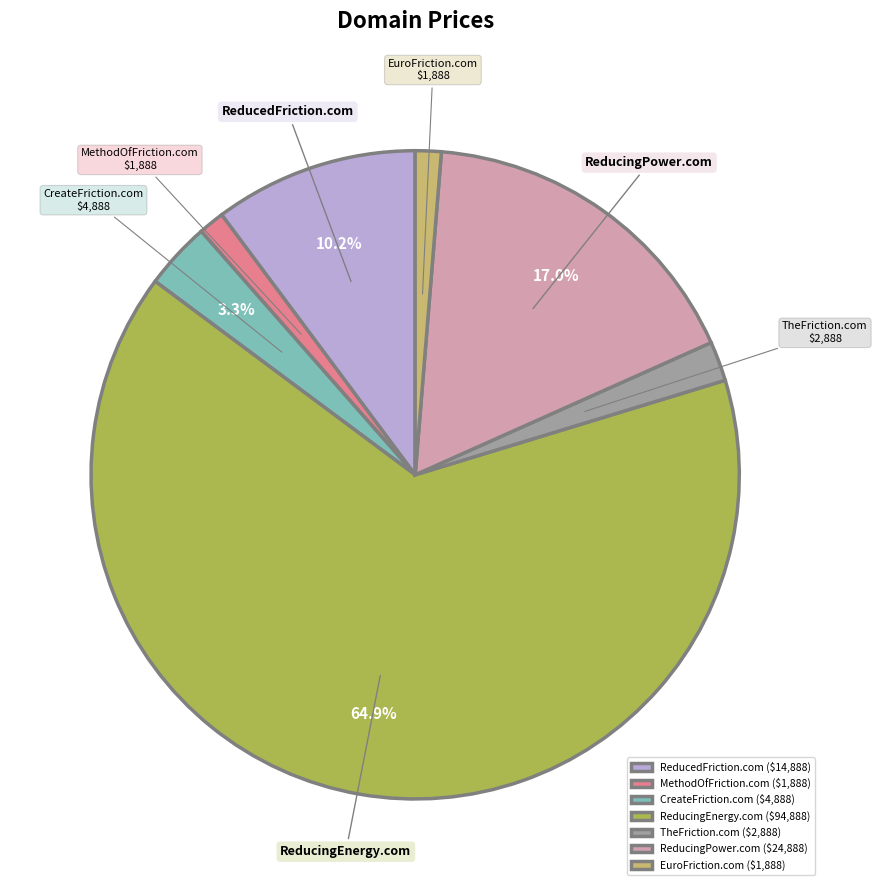

Between ReducedFriction.com and ReducingPower.com, which is larger?

ReducingPower.com